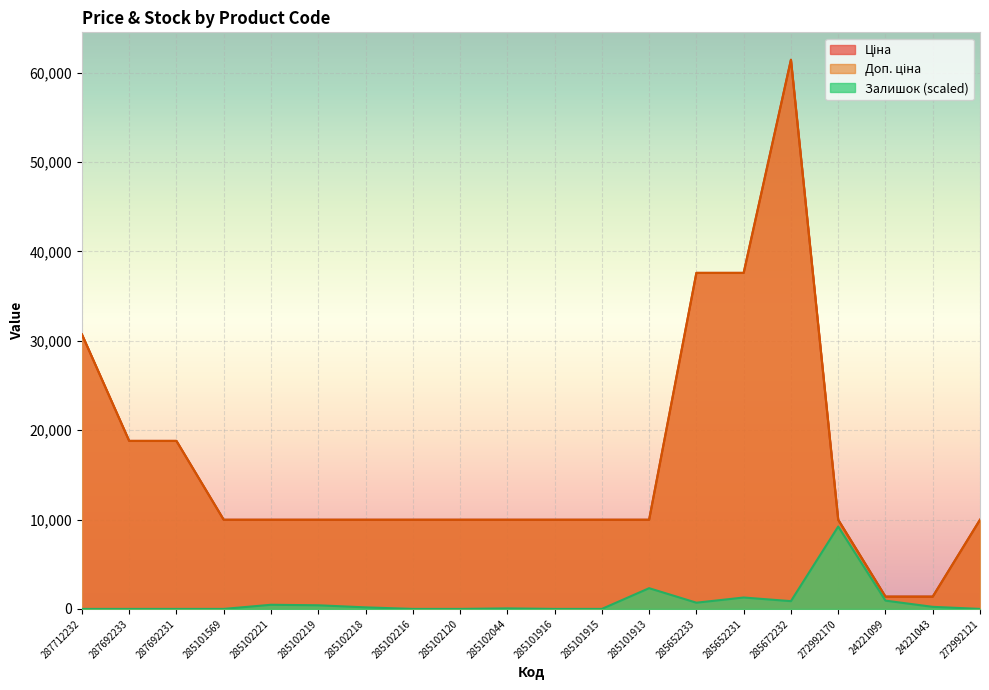

What is the maximum value shown in the chart?

61434.3